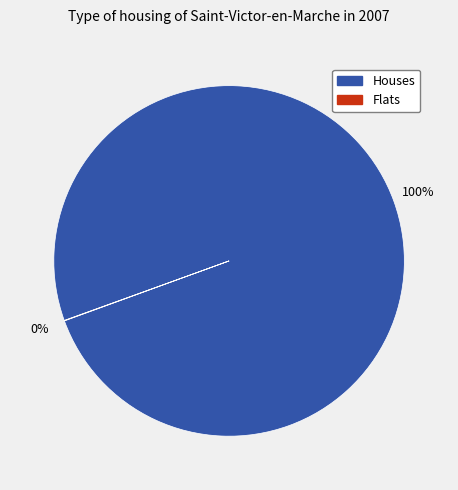

To the nearest percent, what is the average slice percentage?

50%